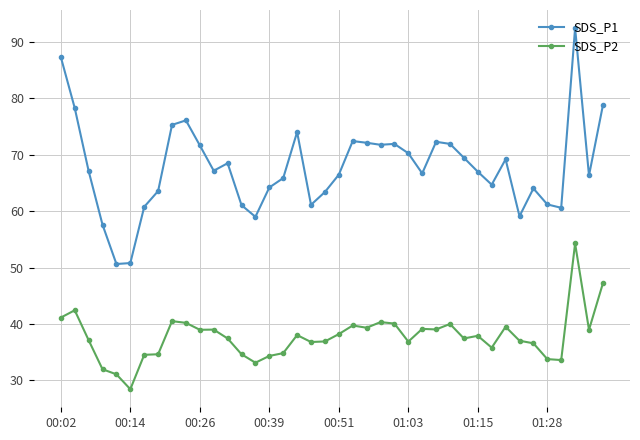

True or false: SDS_P2 and SDS_P1 cross at least once.

False